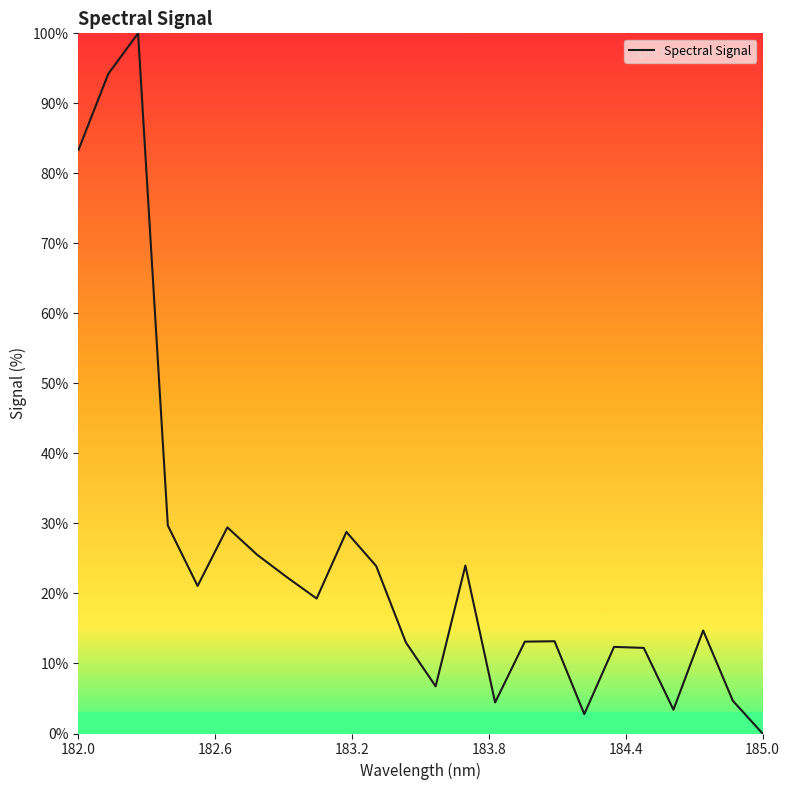

What is the maximum value shown in the chart?

100.0